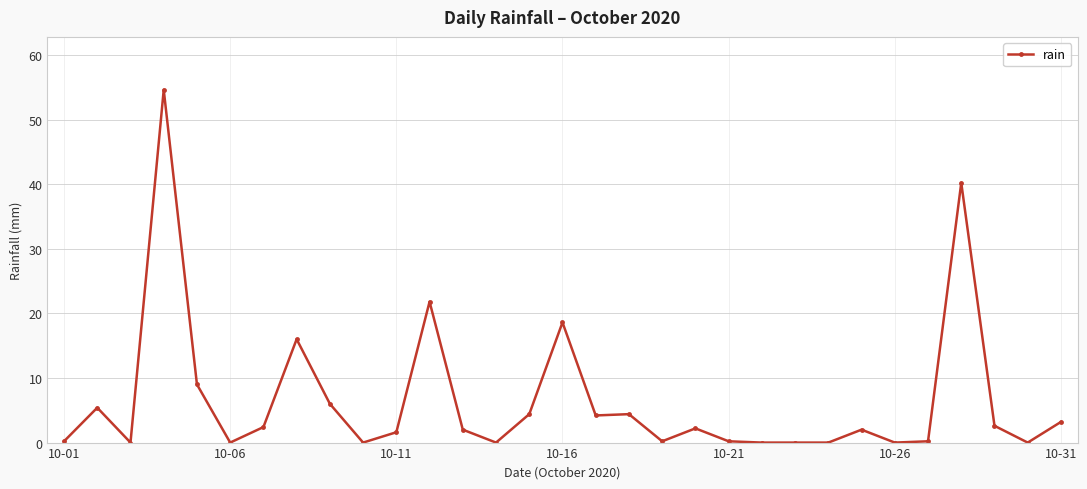

What is the greatest value displayed?

54.6